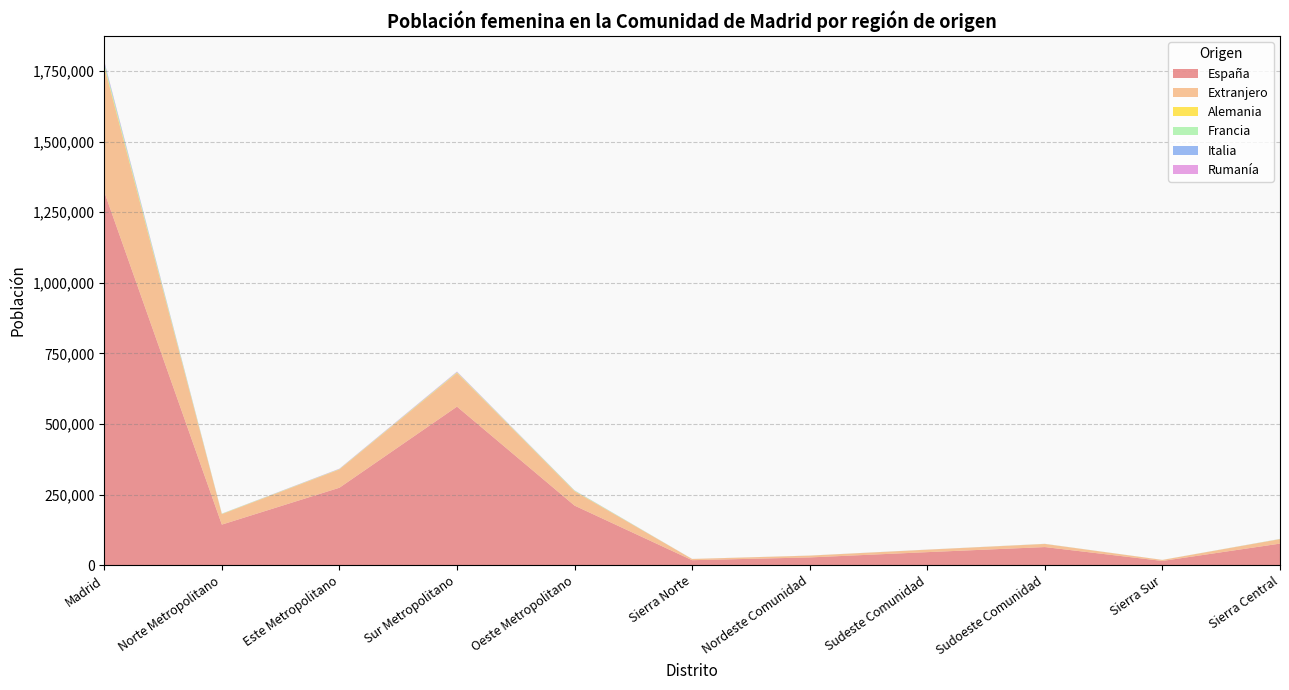

Reading left to right, transcribe all the data shown in this chart.

España: 1321632	143612	274123	561282	210843	17568	27373	46083	64061	14899	76309
Extranjero: 442882	36925	64673	119256	50748	4257	6210	8624	10958	3574	15659
Alemania: 4155	631	692	1243	776	59	104	109	169	43	307
Francia: 8113	776	822	1607	1457	67	125	123	240	71	400
Italia: 4648	280	304	405	526	23	32	35	63	13	124
Rumanía: 2869	251	974	1665	357	87	129	143	106	49	175